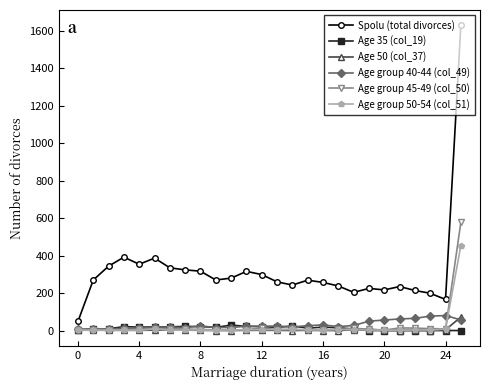

What is the sum of all Age group 50-54 (col_51) values?

535